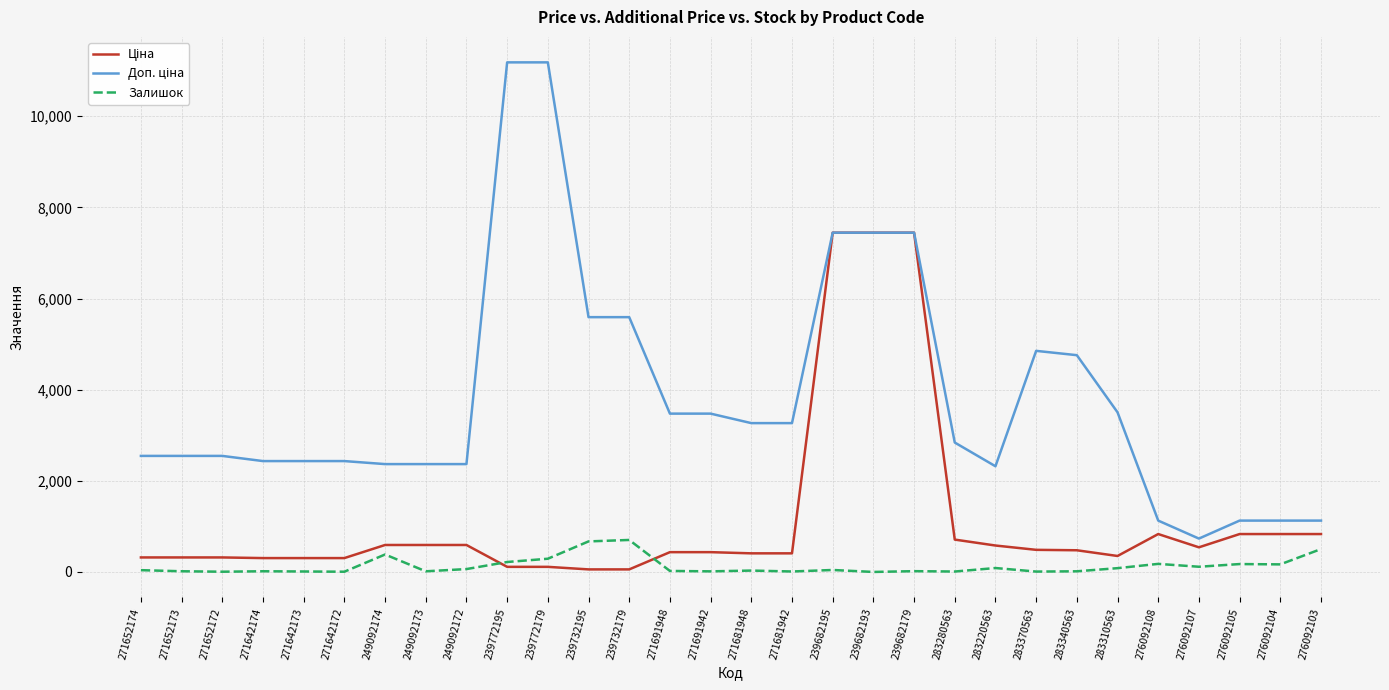

Is it true that Залишок equals 290.0 at 239772179?

True